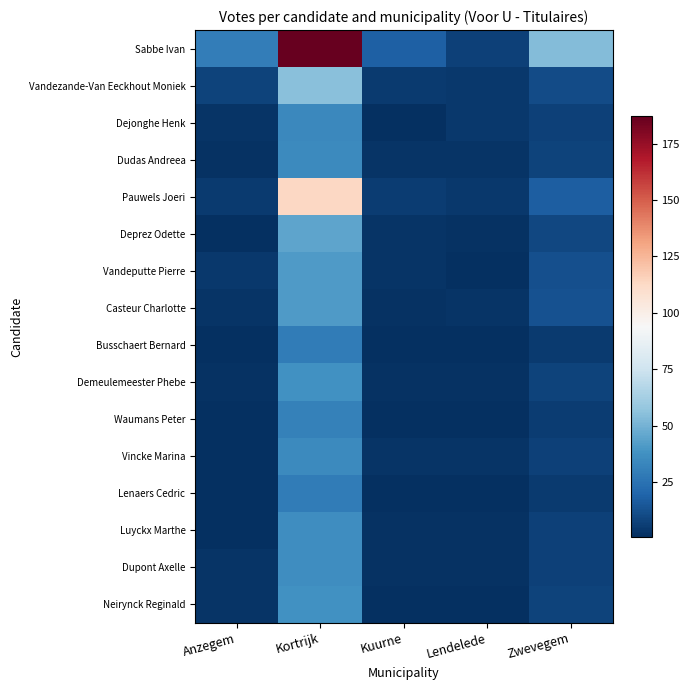

What is the smallest value displayed?

1